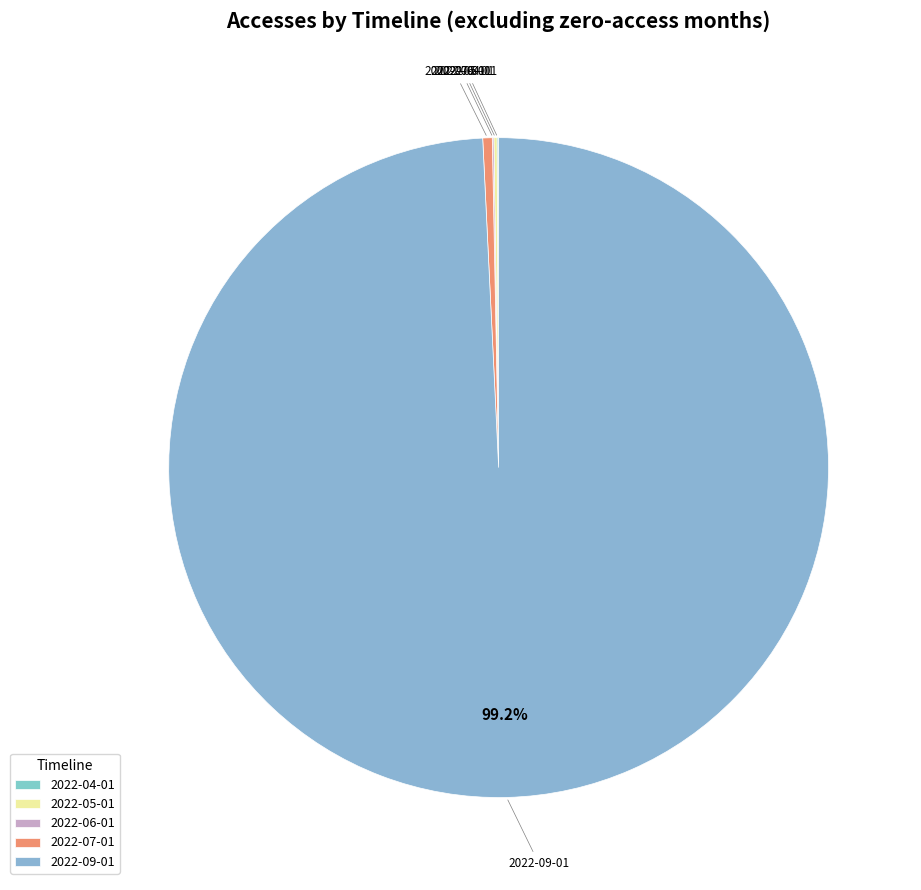

To the nearest percent, what percentage of the pie is 2022-09-01?

99%